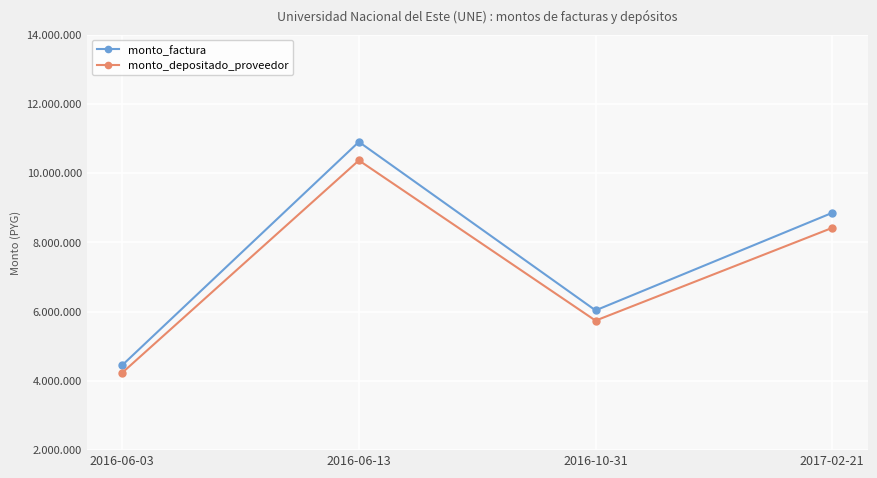

In monto_depositado_proveedor, how many points are higher than both neighbors (excluding endpoints)?

1